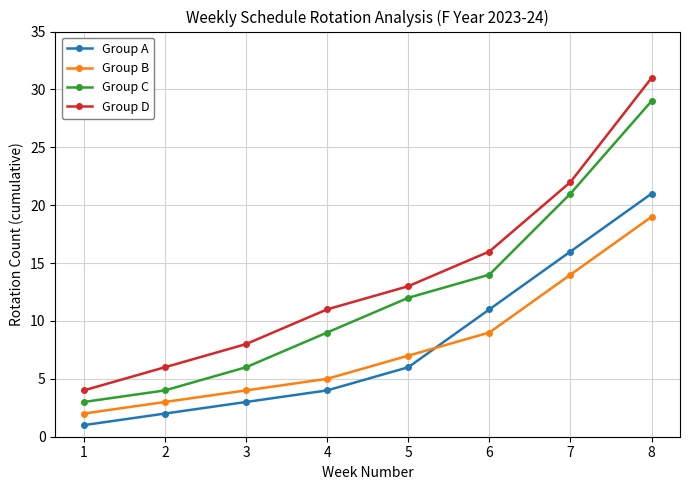

Is this an area chart (filled region under the line)?

No